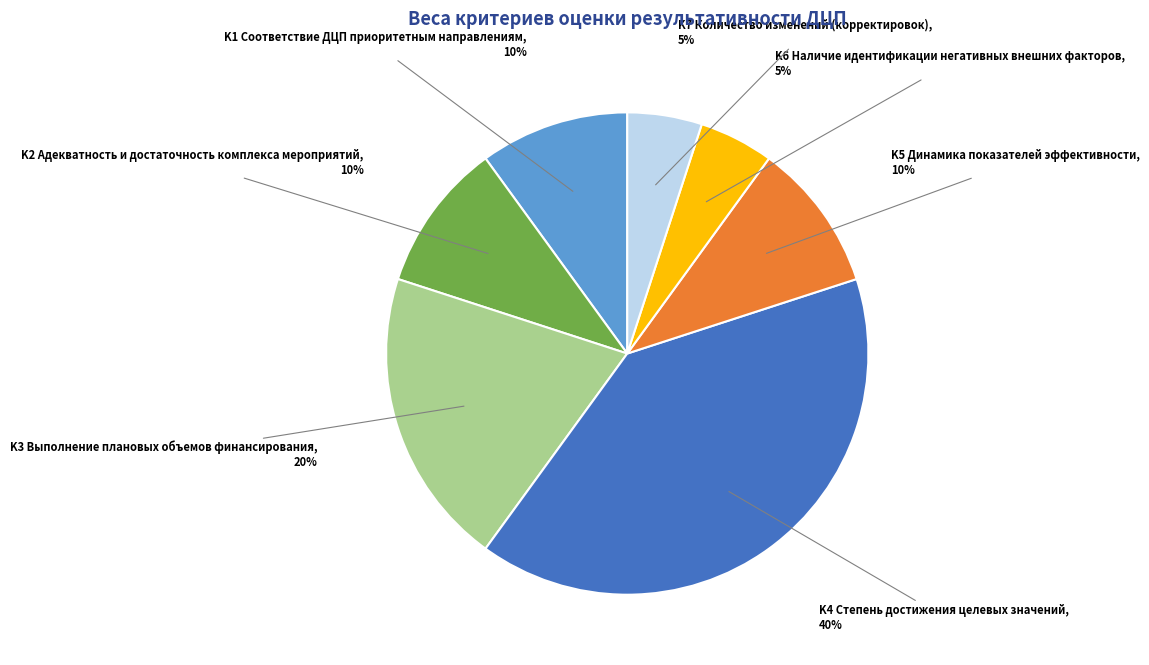

To the nearest percent, what portion does K6 Наличие идентификации негативных внешних факторов represent?

5%